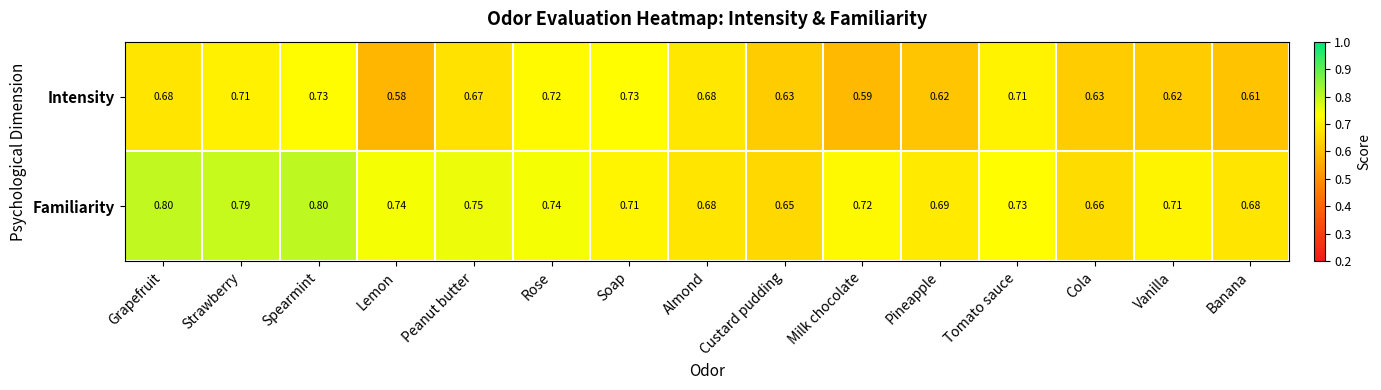

At which category is the sum across all series the highest?

Spearmint